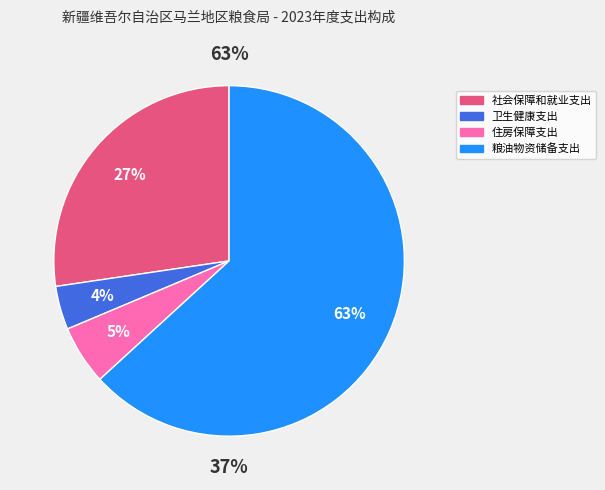

Combined, what portion of the pie is 住房保障支出 and 卫生健康支出?

9.5%